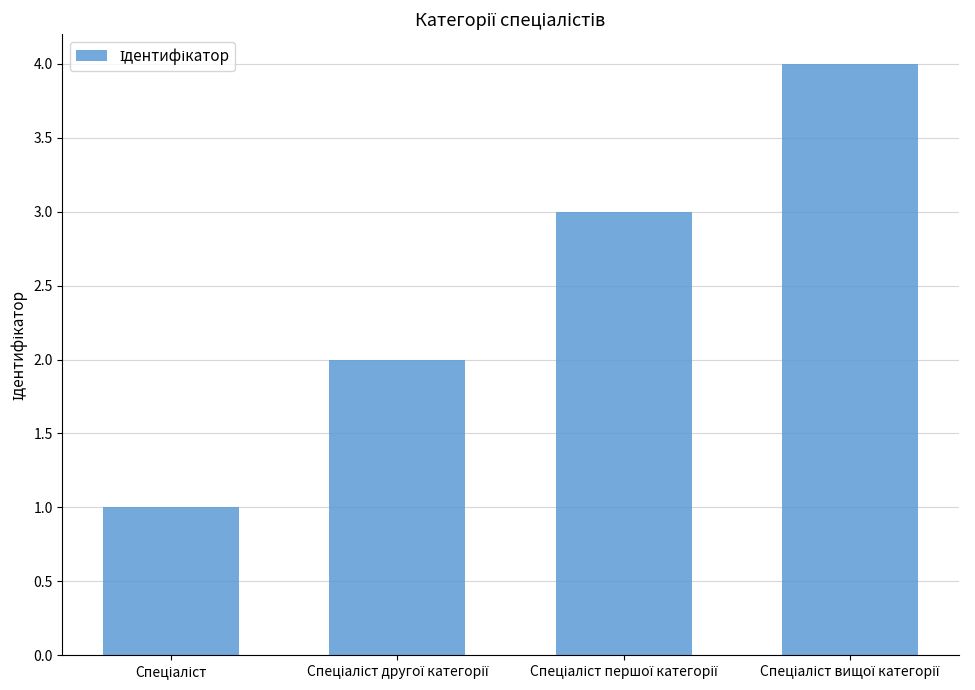

What is the maximum value shown in the chart?

4